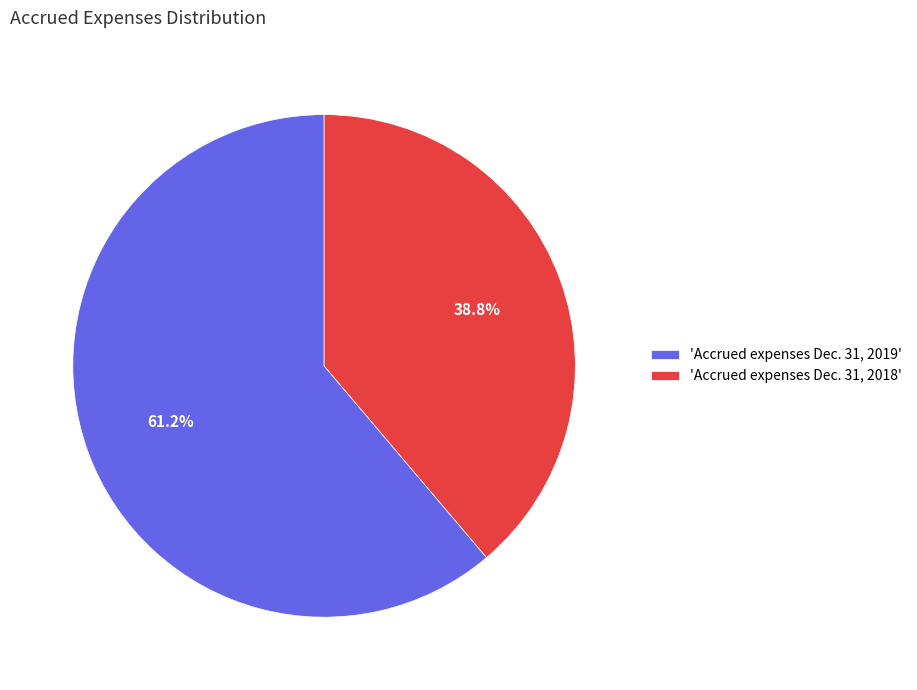

How many slices are in this pie chart?

2